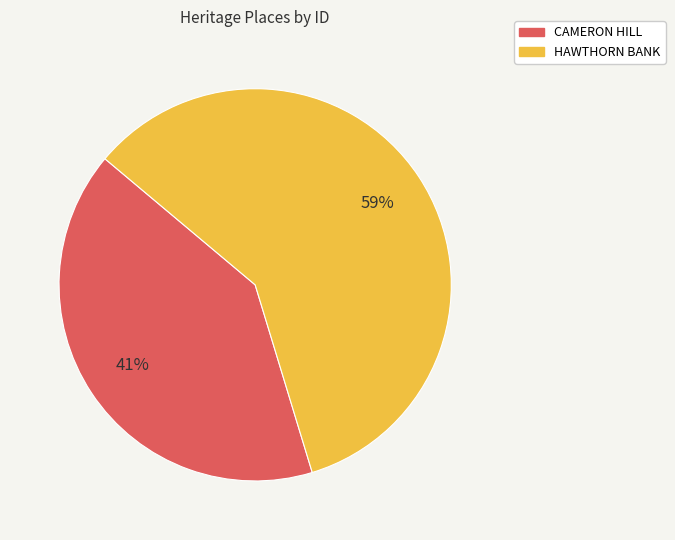

Rank the categories by value from highest to lowest.

HAWTHORN BANK, CAMERON HILL